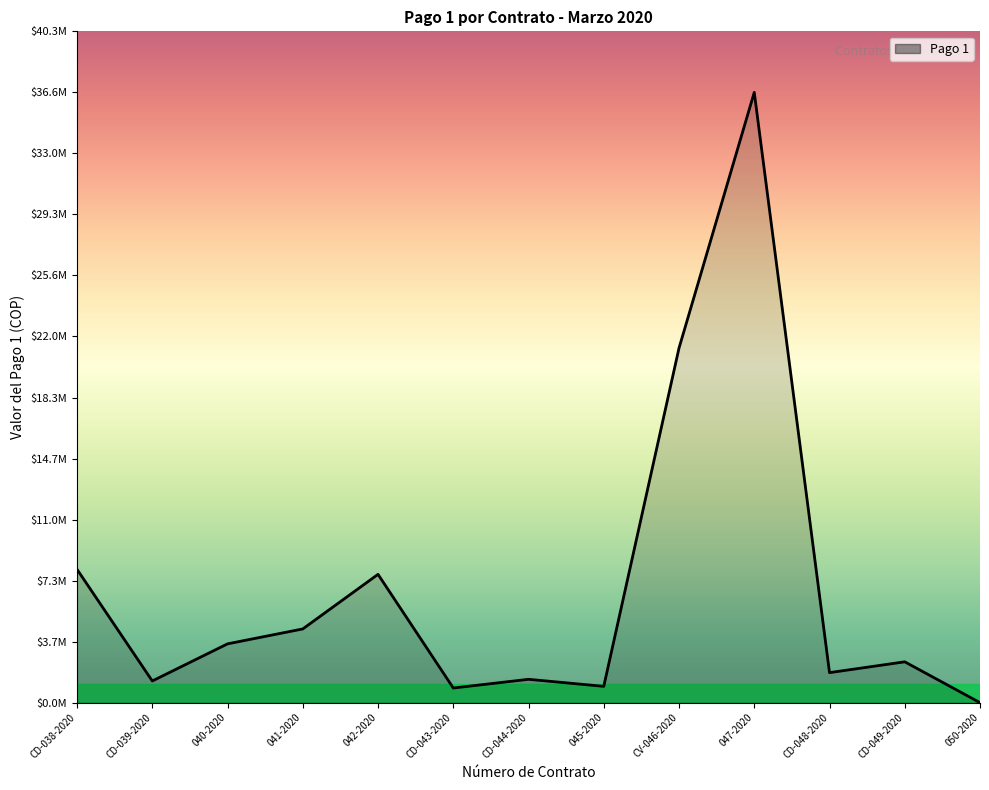

Does the chart display data point markers on the line(s)?

No